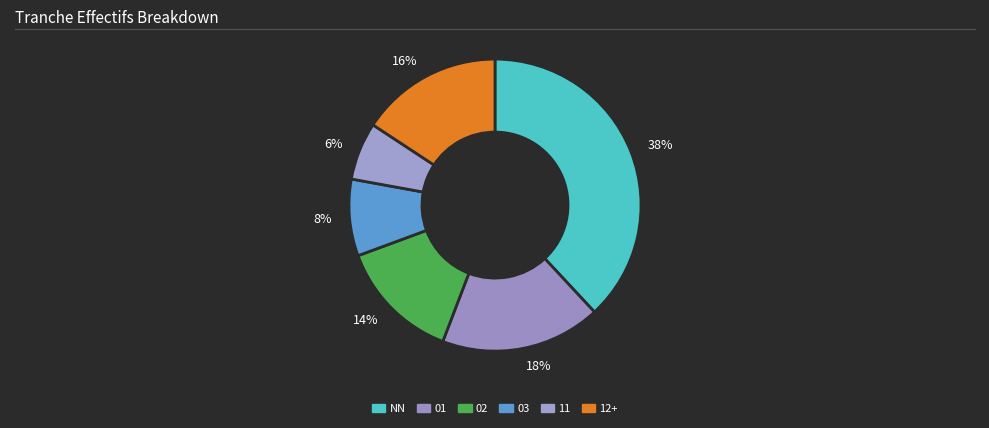

The 18% slice represents 8% of the pie. True or false?

False